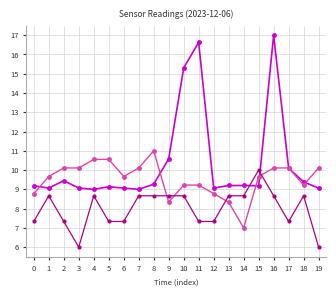

What is the total value across all series at 3?

25.2